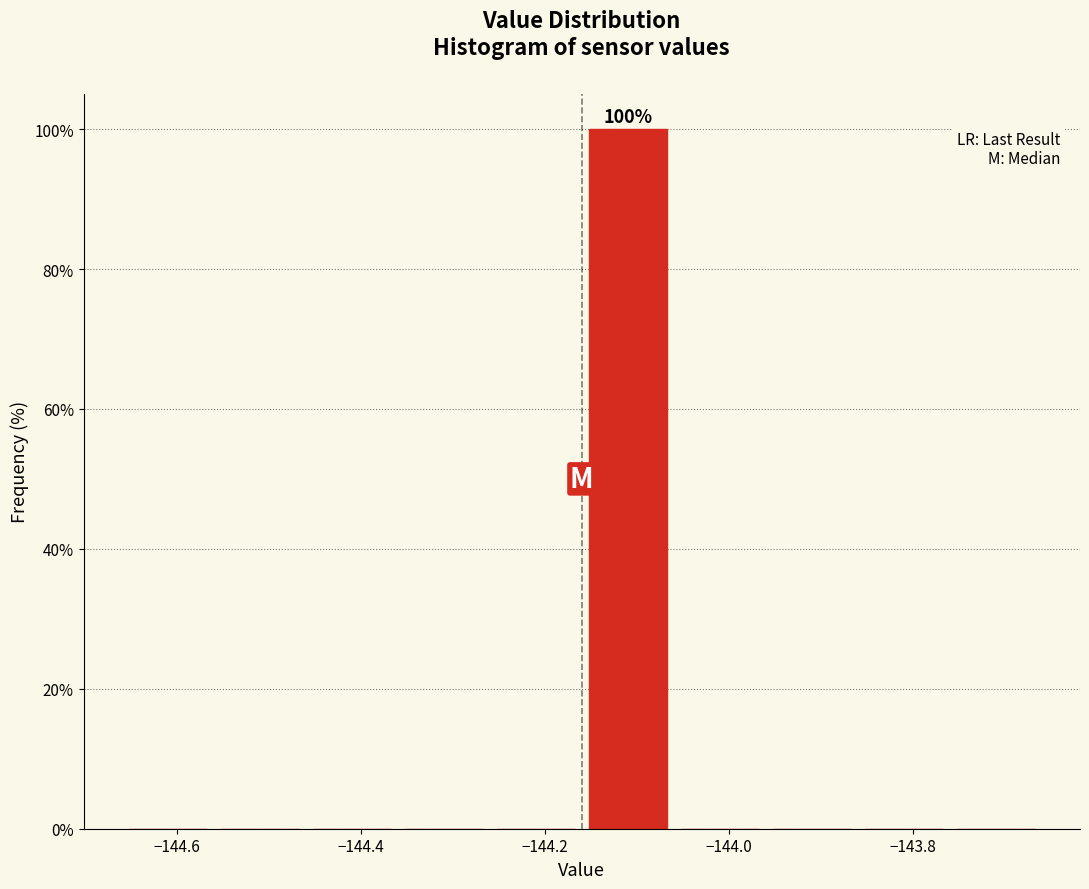

Over which range of the x-axis is the bar tallest?

-144.16 to -144.06